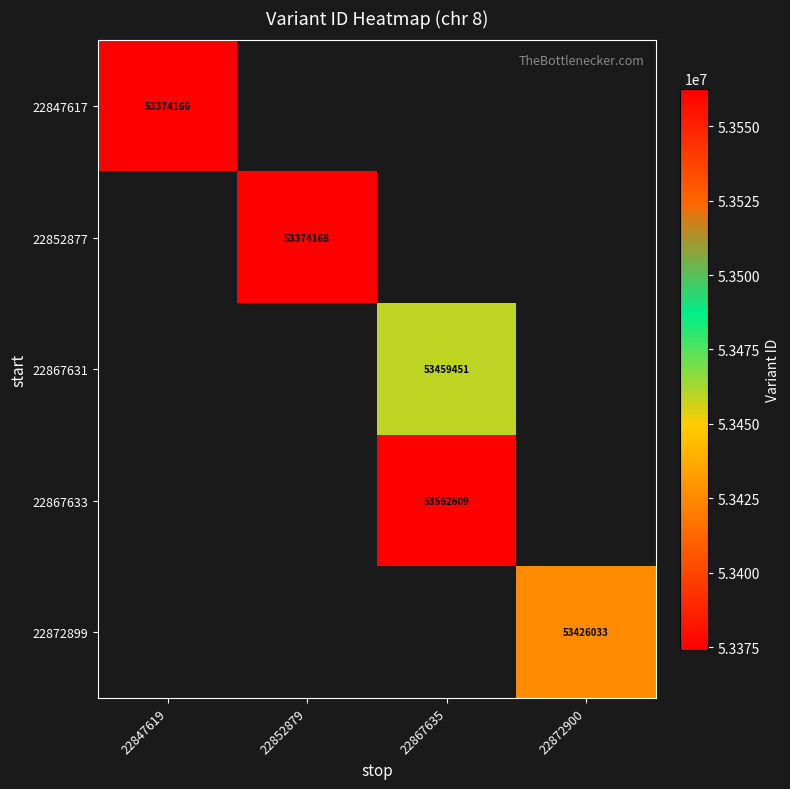

The 22872899 series shows 28671239 at 22872900. True or false?

False